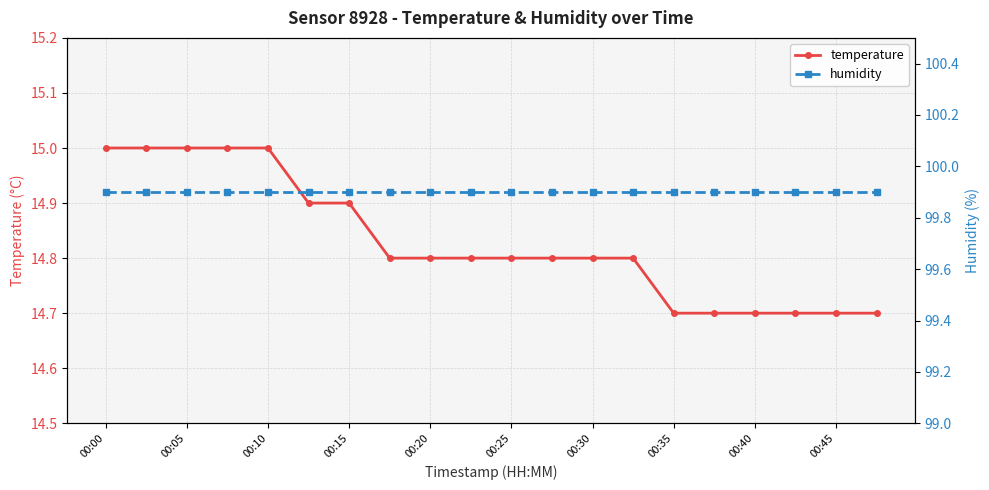

What is the sum of all temperature values?

296.6